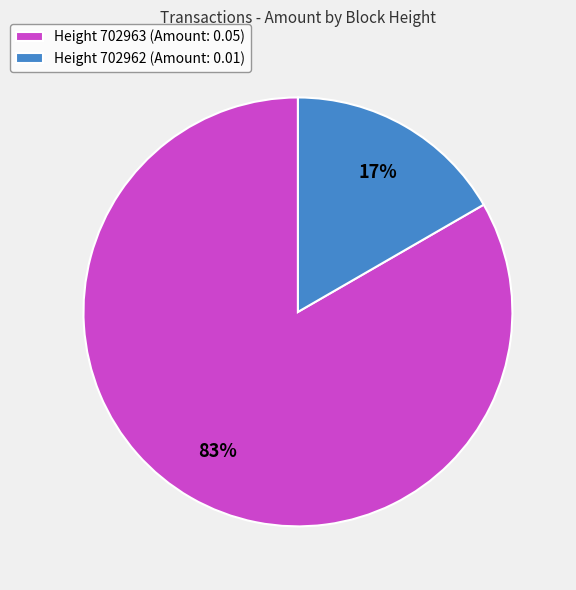

To the nearest percent, what is the combined percentage of Height 702963 (Amount: 0.05) and Height 702962 (Amount: 0.01)?

100%